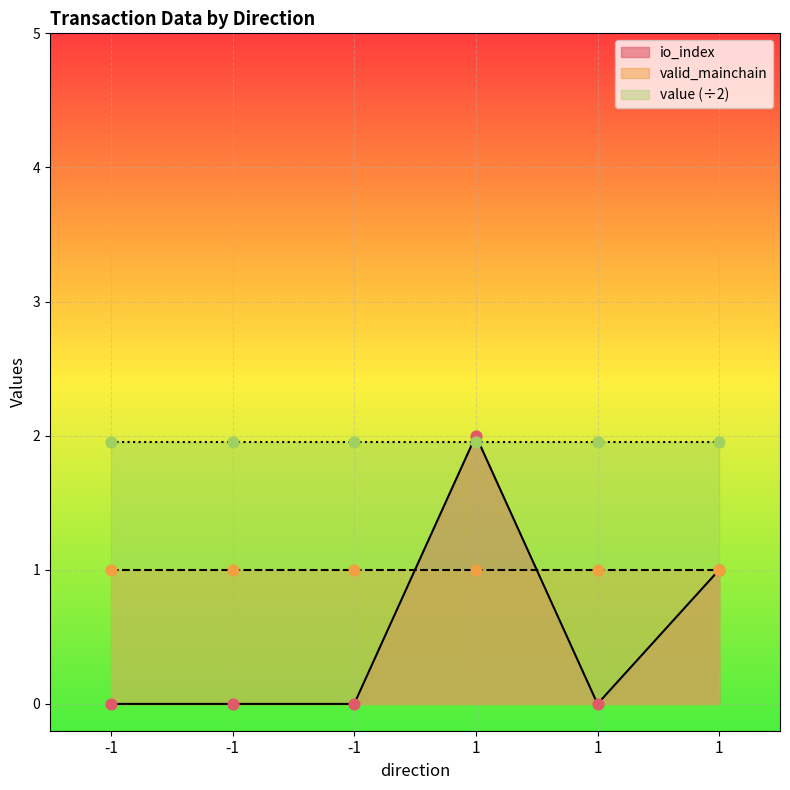

What are all the series names shown in the legend?

io_index, valid_mainchain, value